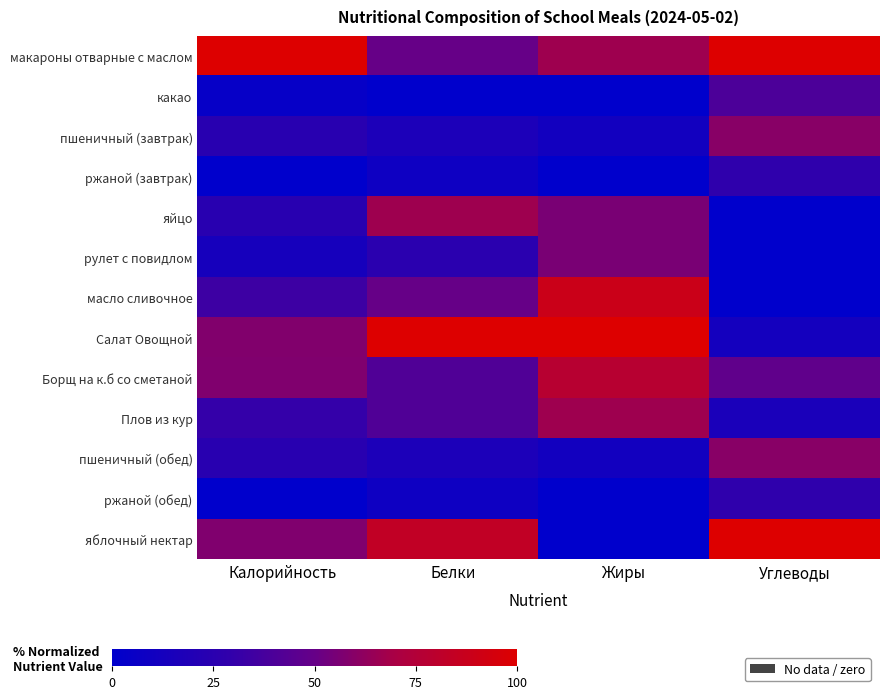

At which category does the chart reach its minimum across all series?

Белки